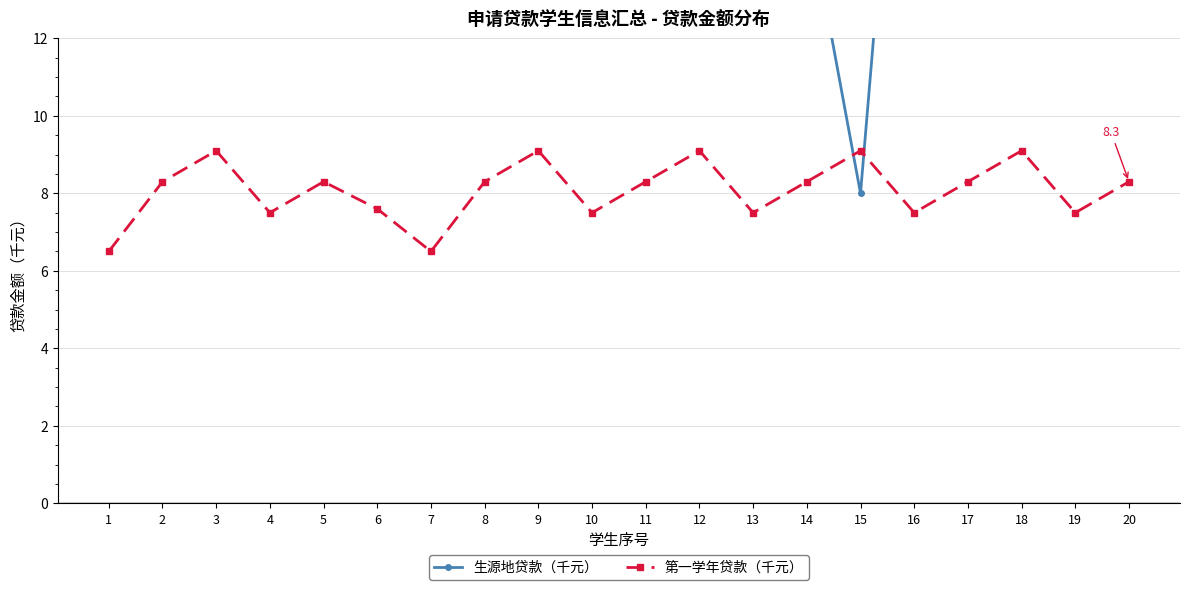

At which category is the sum across all series the highest?

12